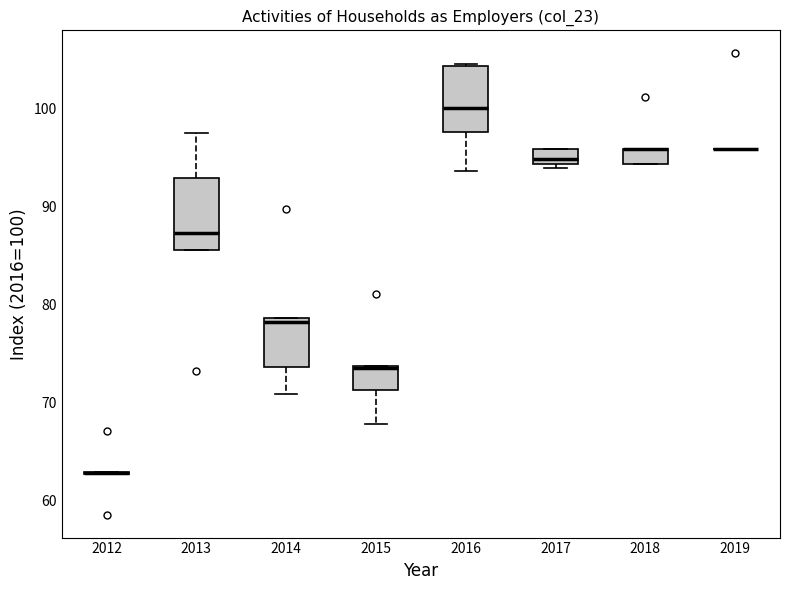

Reading left to right, transcribe this box plot: for each box, give where its median line is, the range the box spans, and where its two whiskers end, as read against the y-axis. The values are not printed on the chart, so give them approximately, as read against the axis.

2012: box collapsed to a line at 63, whiskers 63 to 63
2013: median 87, box 86 to 93, whiskers 86 to 98
2014: median 78, box 74 to 79, whiskers 71 to 79
2015: median 74 (drawn on the box's upper edge), box 71 to 74, whiskers 68 to 74
2016: median 100, box 98 to 104, whiskers 94 to 105
2017: median 95, box 94 to 96, whiskers 94 (just below the box's lower edge) to 96
2018: median 96 (drawn on the box's upper edge), box 94 to 96, whiskers 94 to 96
2019: box collapsed to a line at 96, whiskers 96 to 96